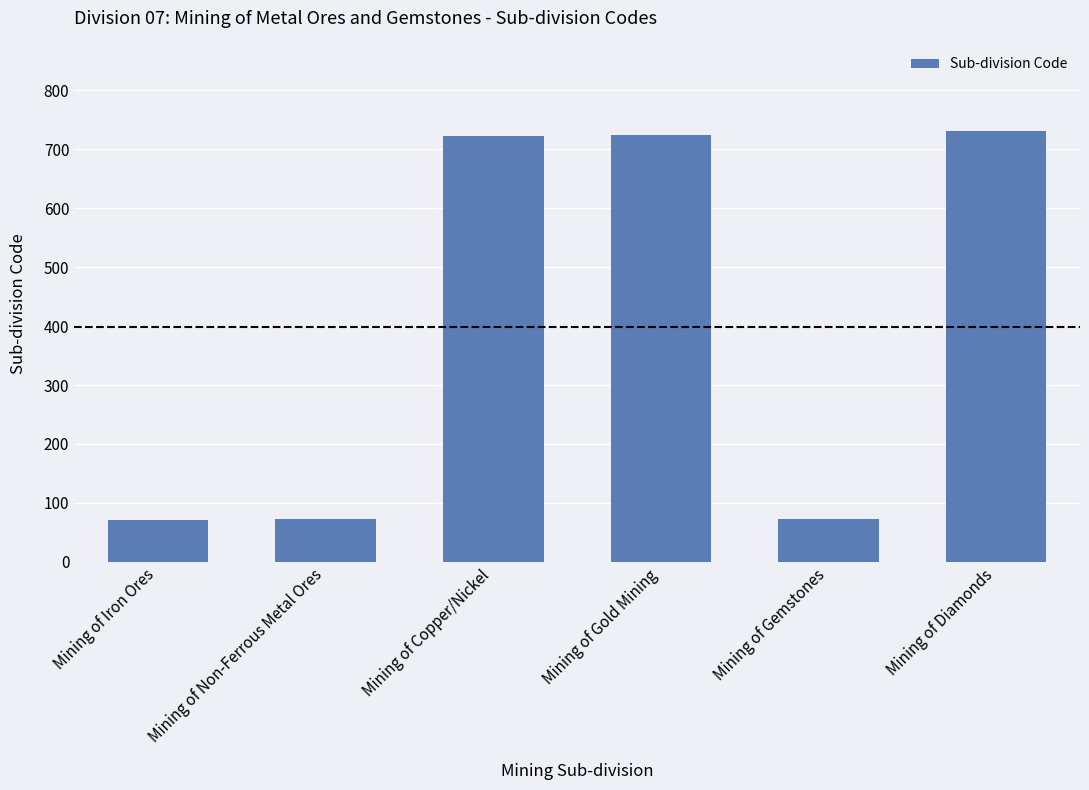

What position from the right is Mining of Non-Ferrous Metal Ores?

5